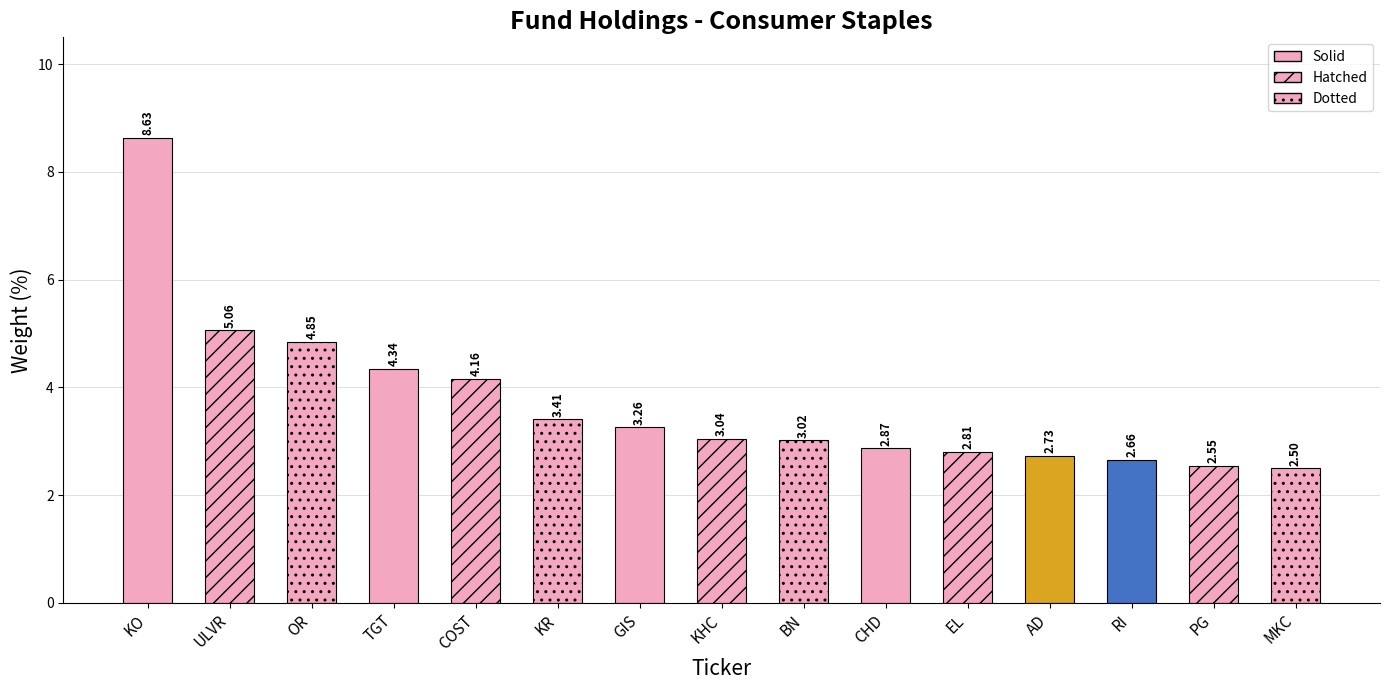

Which category has the lowest value across all series?

MKC